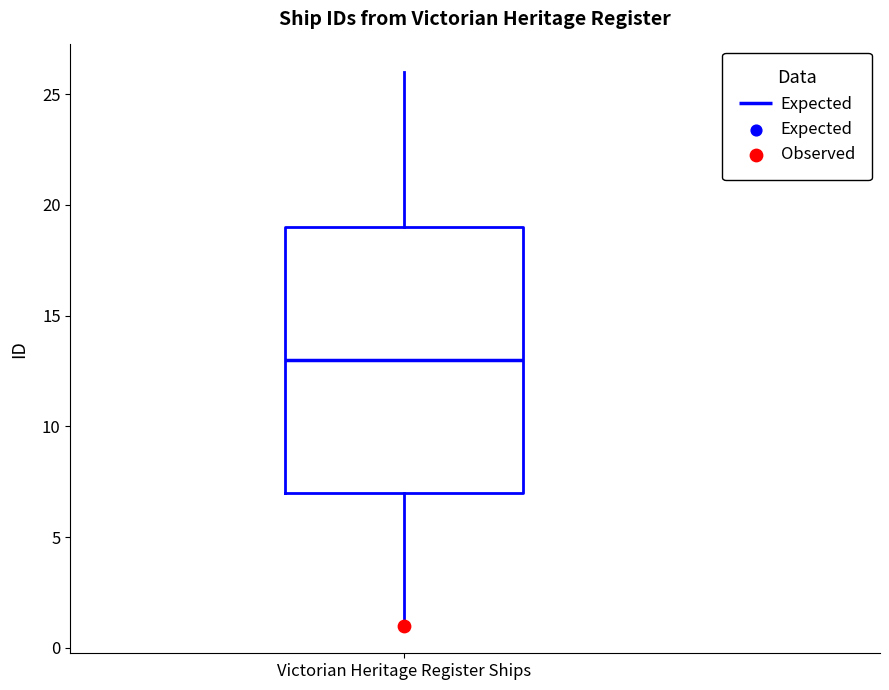

Read this box plot against the y-axis: the position of the median line, the range covered by the box, and the ends of both whiskers. The values are not printed on the chart, so give them approximately, as read against the axis.

median 13, box 7 to 19, whiskers 1 to 26